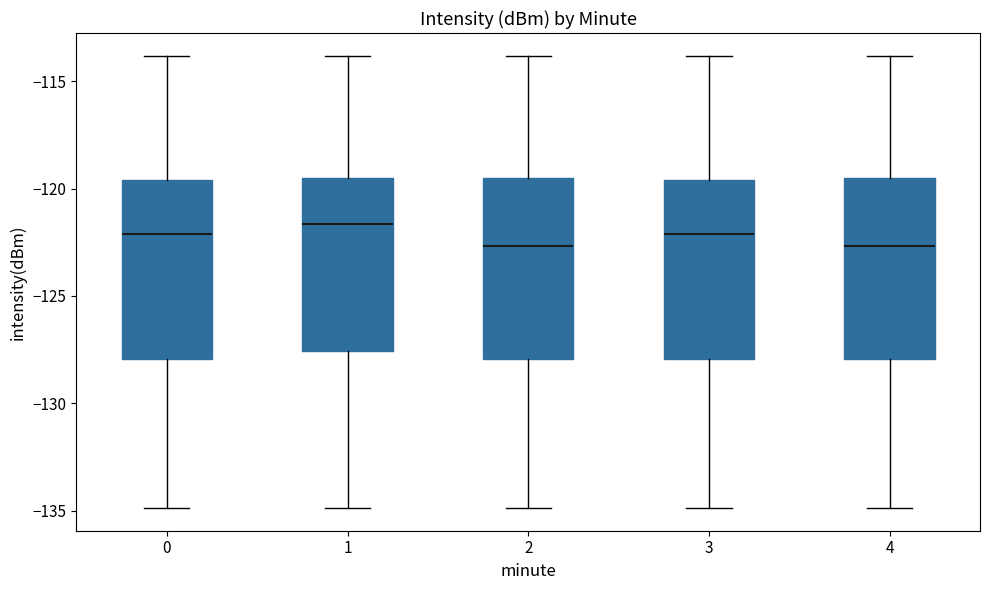

Reading left to right, transcribe this box plot: for each box, give where its median line is, the range the box spans, and where its two whiskers end, as read against the y-axis. The values are not printed on the chart, so give them approximately, as read against the axis.

0: median -122.0, box -128.0 to -119.5, whiskers -135.0 to -114.0
1: median -121.5, box -127.5 to -119.5, whiskers -135.0 to -114.0
2: median -122.5, box -128.0 to -119.5, whiskers -135.0 to -114.0
3: median -122.0, box -128.0 to -119.5, whiskers -135.0 to -114.0
4: median -122.5, box -128.0 to -119.5, whiskers -135.0 to -114.0